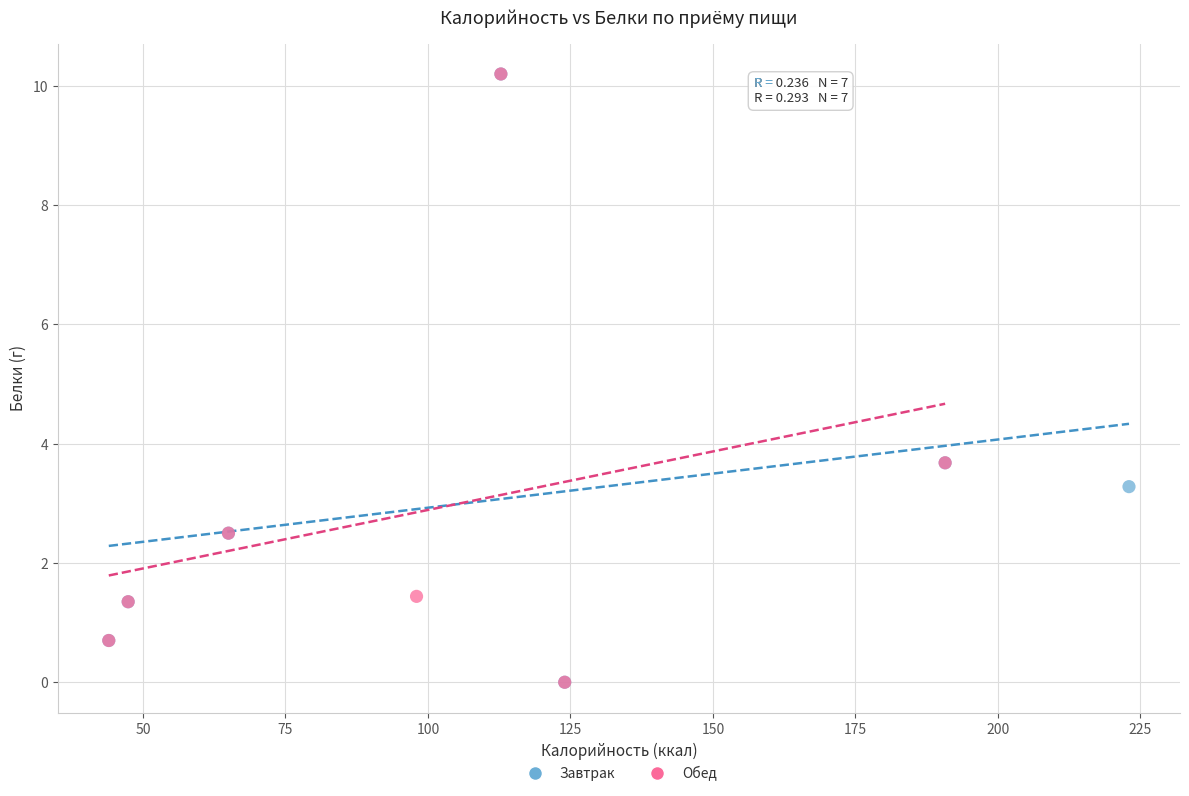

What are all the series names shown in the legend?

Завтрак, Обед